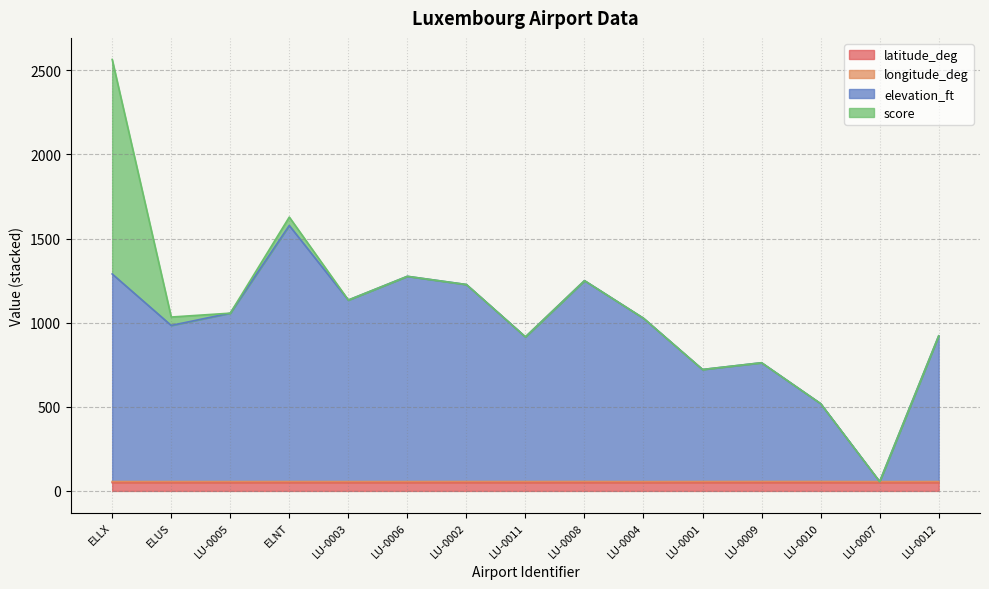

Where is the first local minimum for elevation_ft?

ELUS